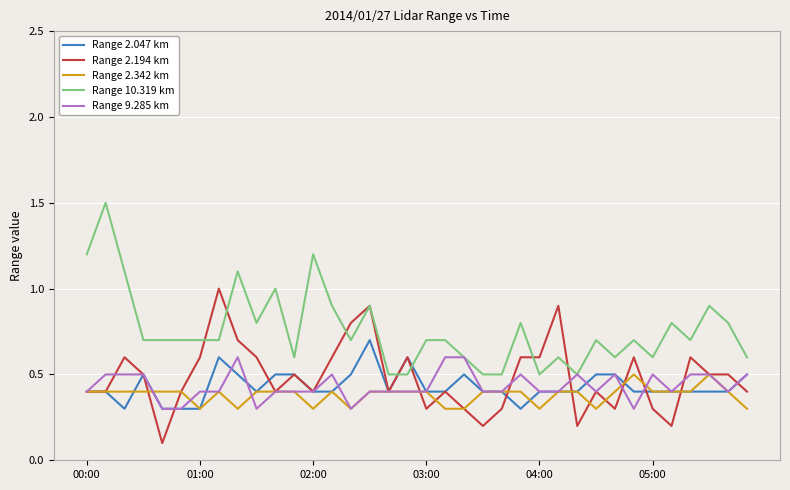

How many intersections are there between Range 2.047 km and Range 10.319 km?

2